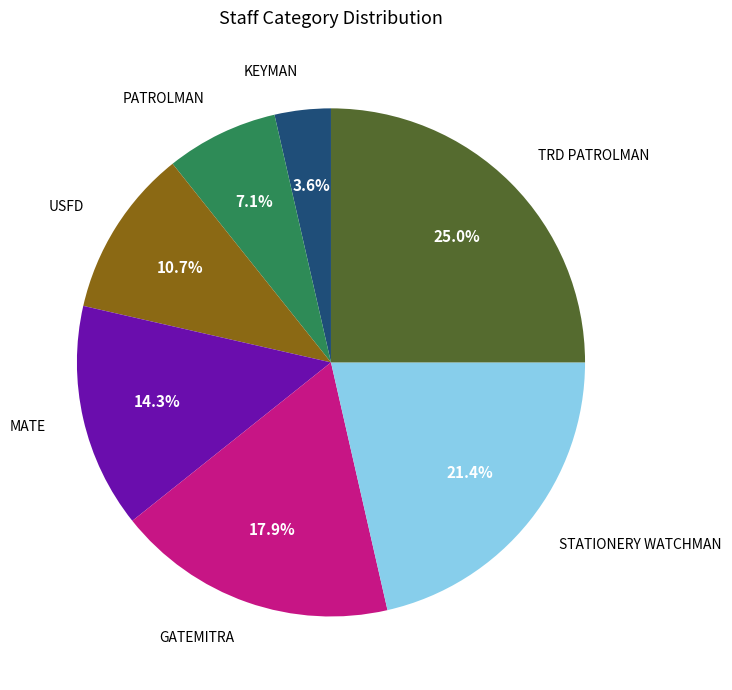

Is it true that STATIONERY WATCHMAN is 35% of the pie?

False